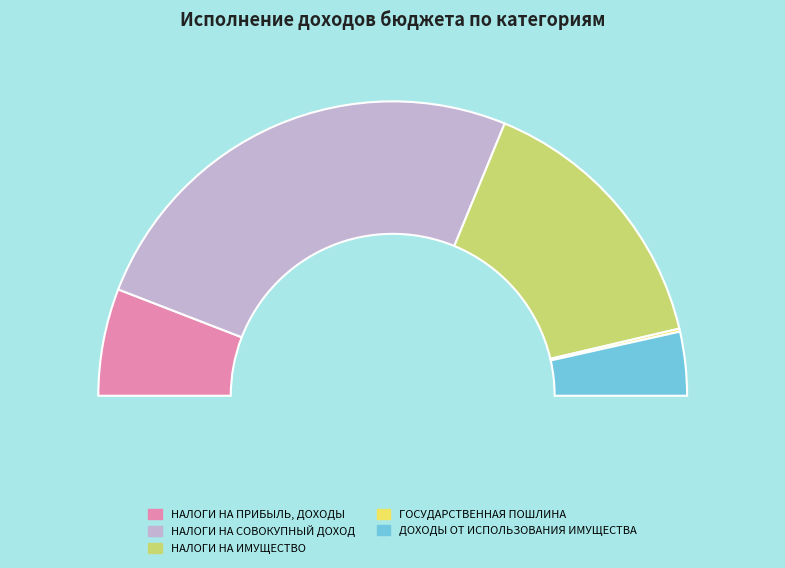

What is the majority slice?

НАЛОГИ НА СОВОКУПНЫЙ ДОХОД